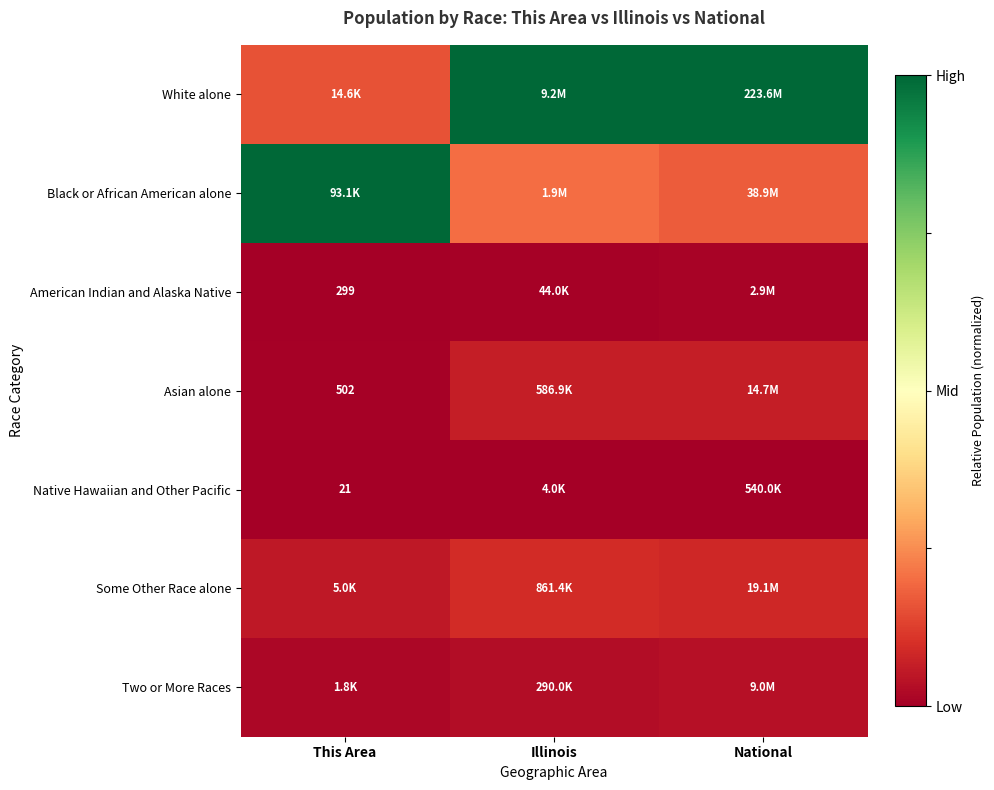

Between Illinois and National, which series saw the biggest shift?

Black or African American alone